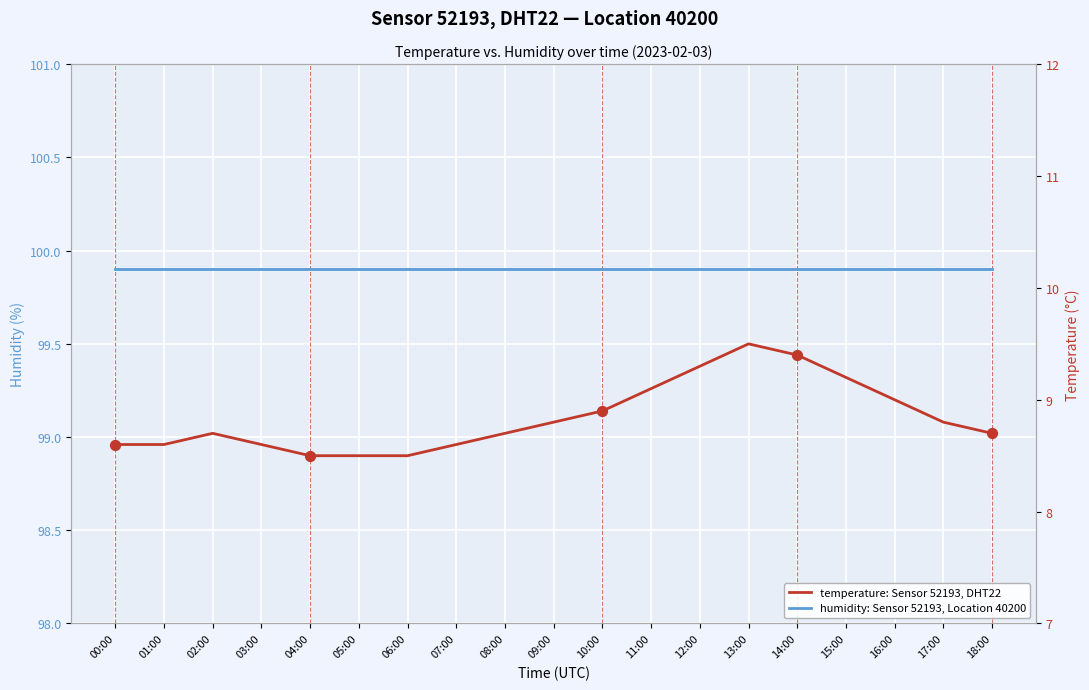

At which category is the sum across all series the highest?

13:00